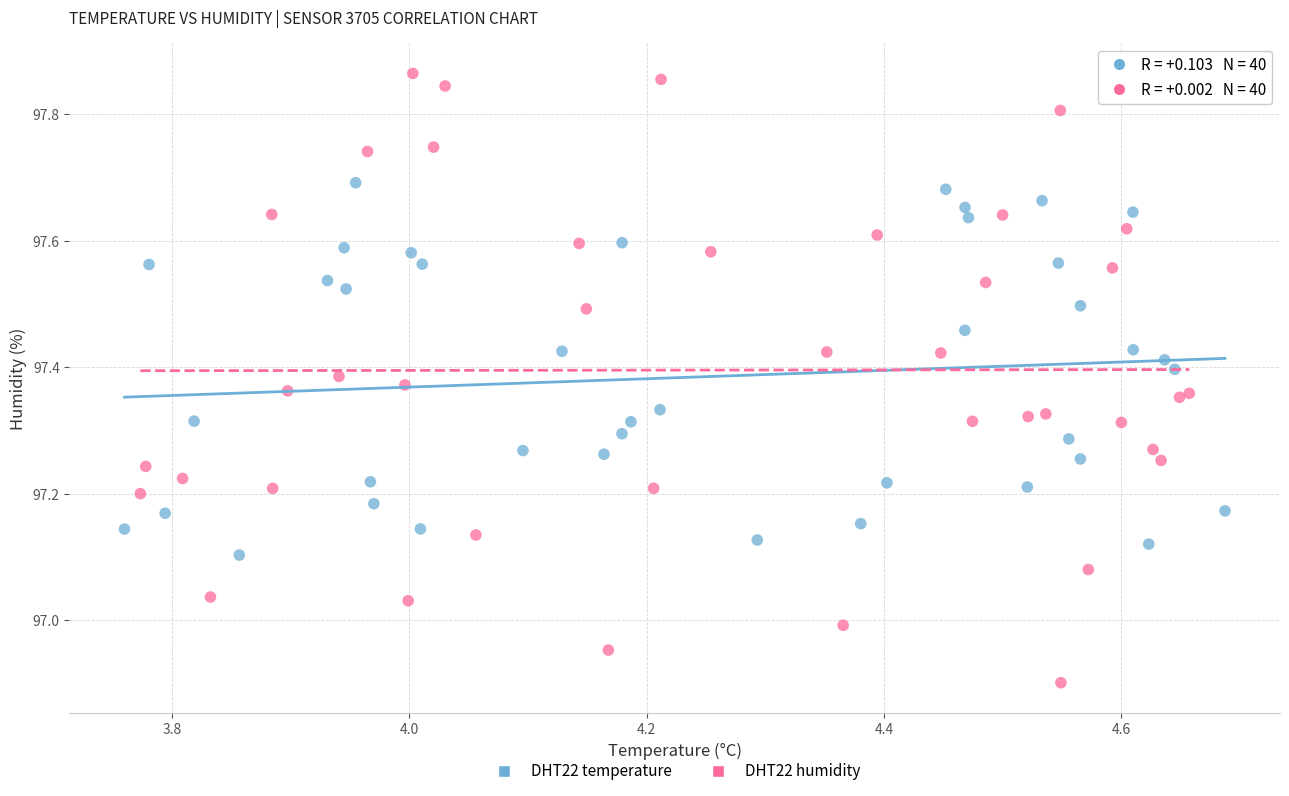

Which series contains the lowest Y value?

DHT22 humidity